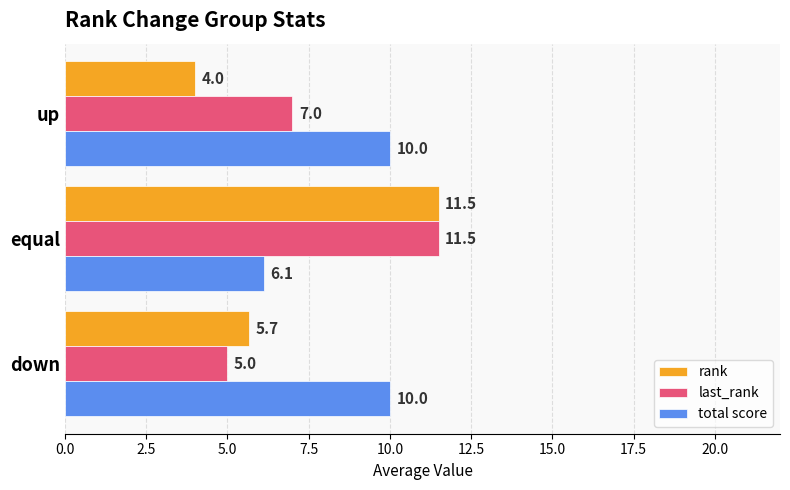

How many data points in last_rank are less than 7?

1